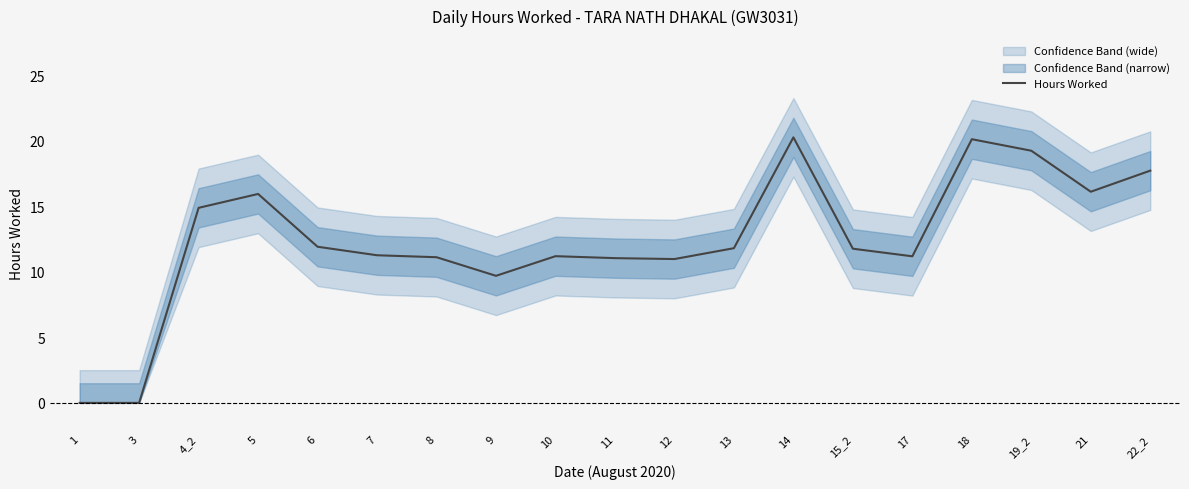

What is the sum of all values?

236.3